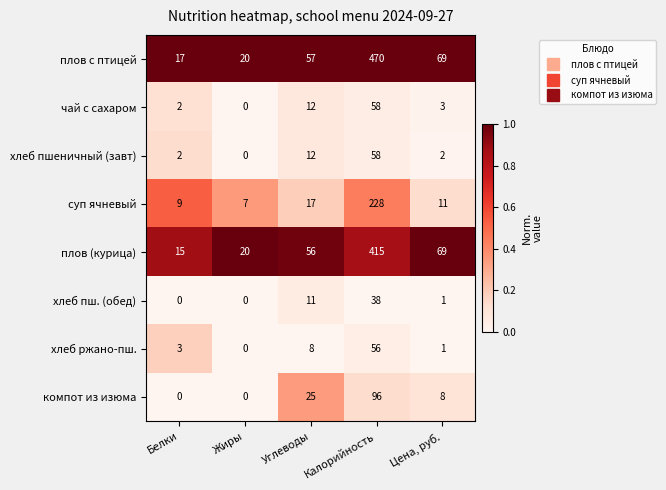

The value of плов с птицей at Углеводы is 57. True or false?

True